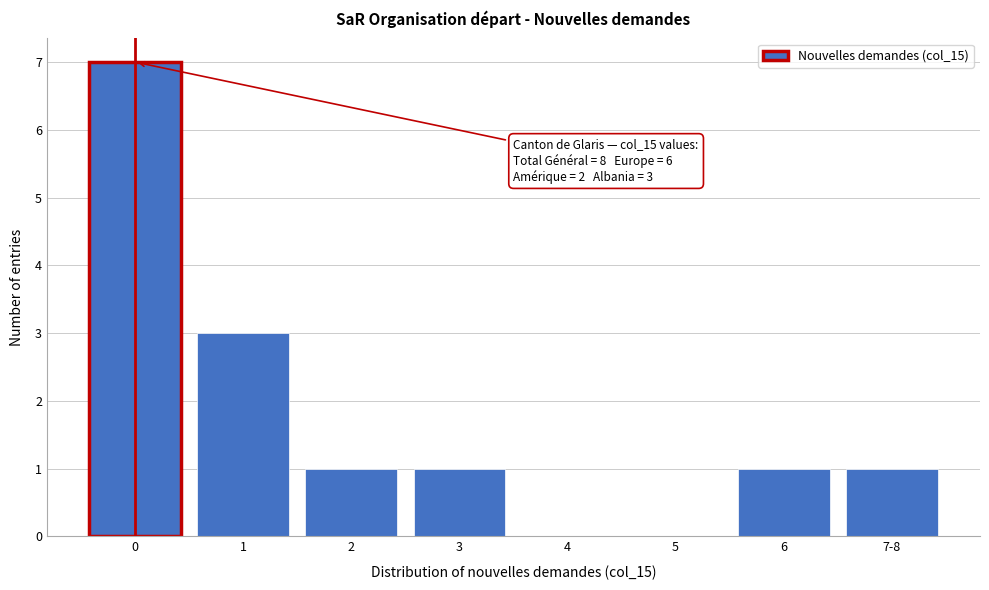

Reading left to right, extract all data points from this chart.

0=7	1=3	2=1	3=1	4=0	5=0	6=1	7-8=1